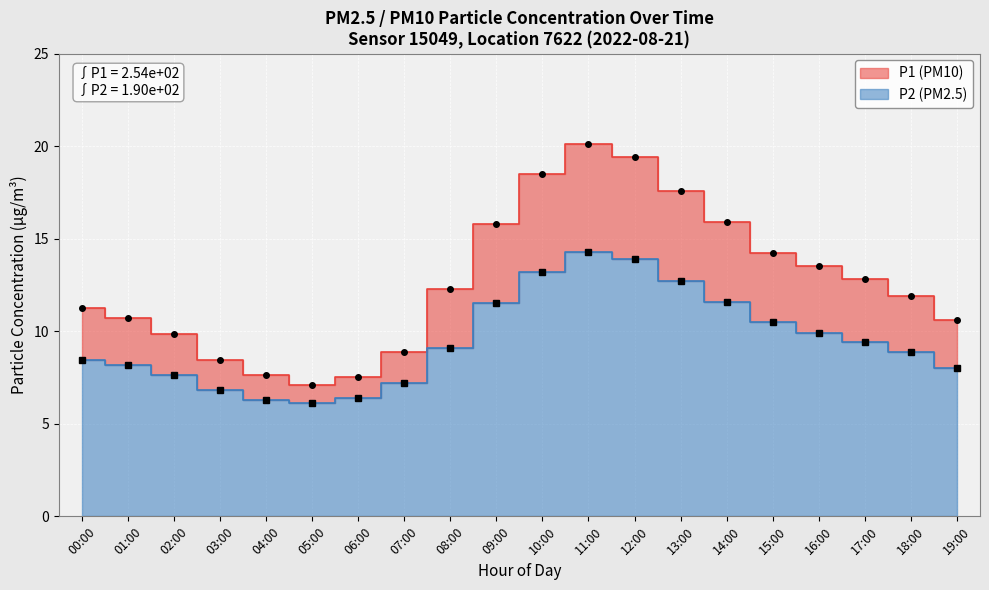

List the series in order of their overall mean, lowest first.

P2, P1